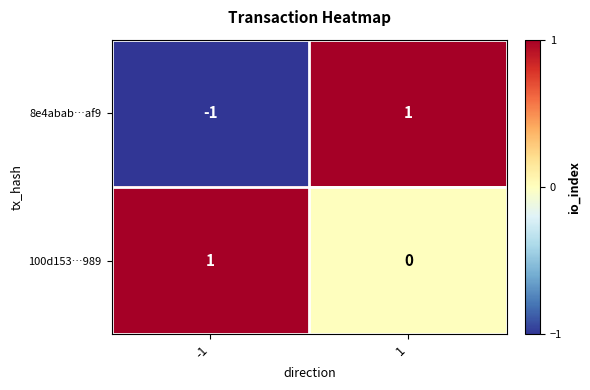

Reading left to right, transcribe all the data shown in this chart.

8e4abab…af9: -1	1
100d153…989: 1	0